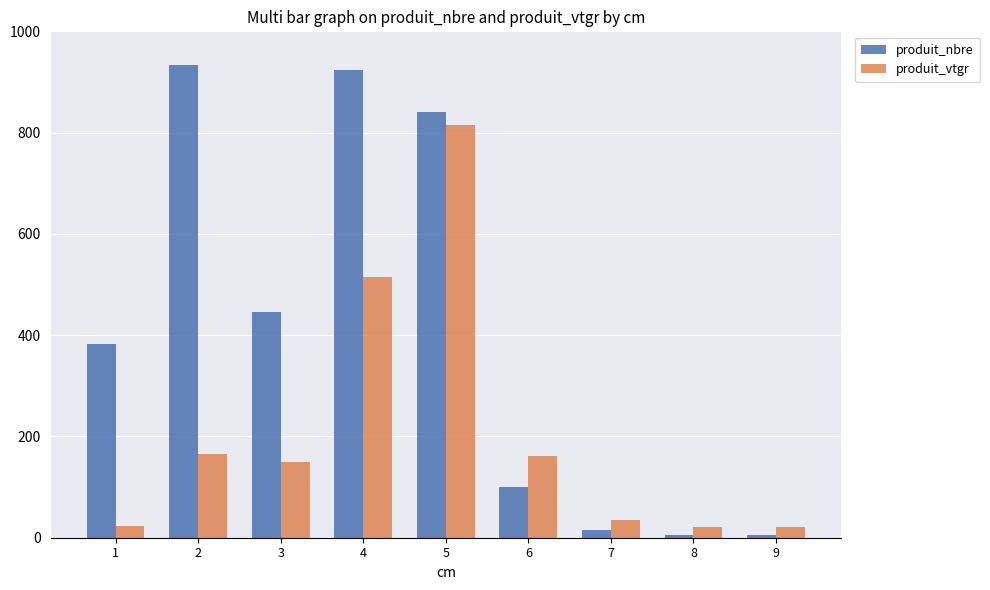

What is the value of the produit_vtgr bar at the 8th from the left?

20.3